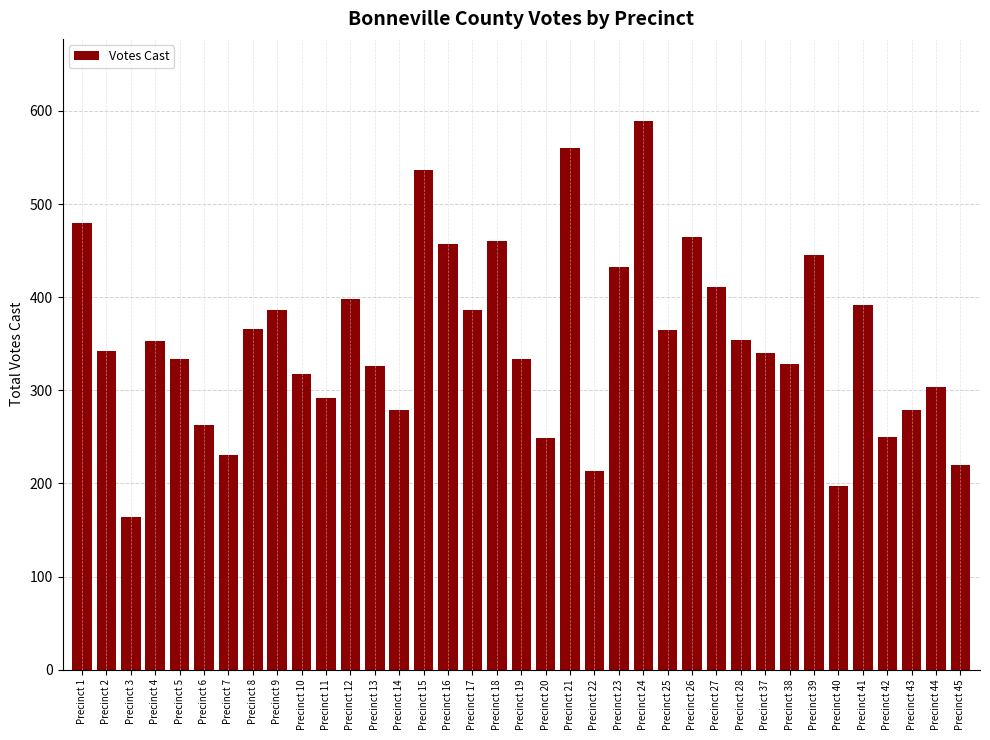

Count the number of data series in this chart.

1